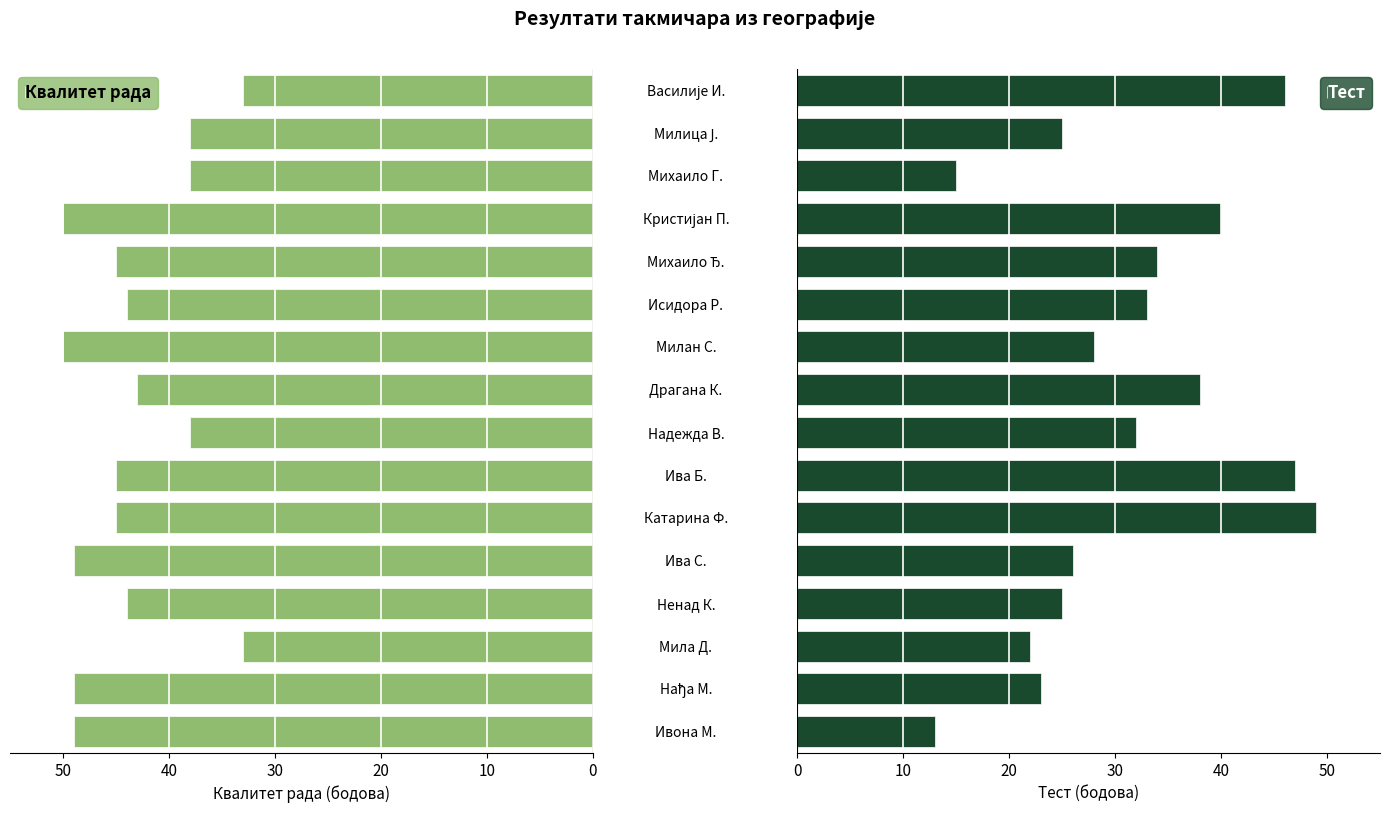

Read the Тест value at Катарина Ф..

49